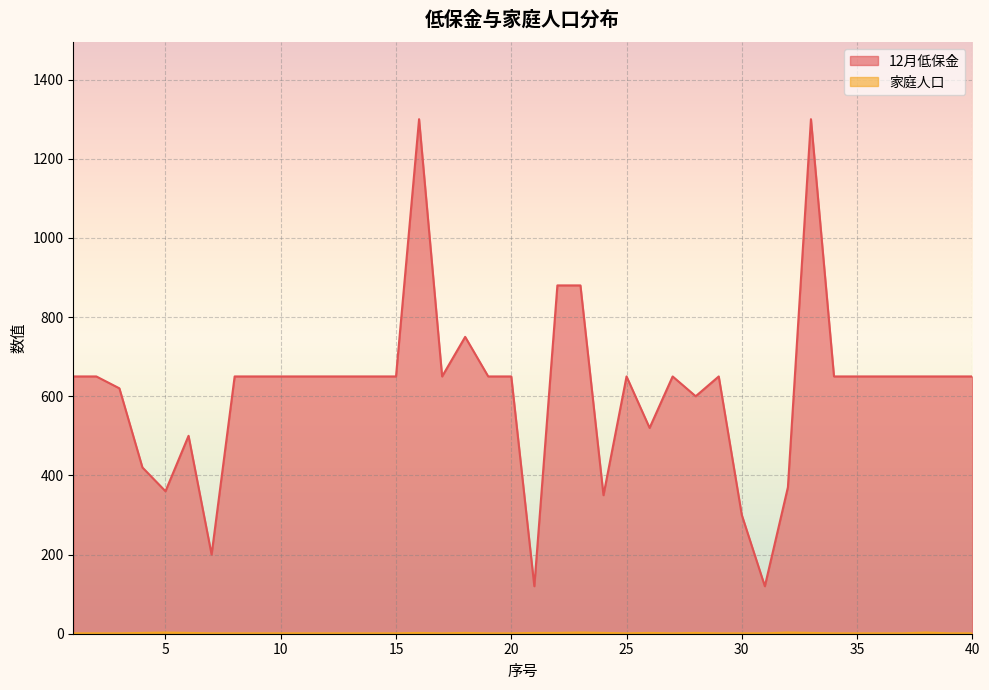

Where is 家庭人口 nearest to the value 2?

4